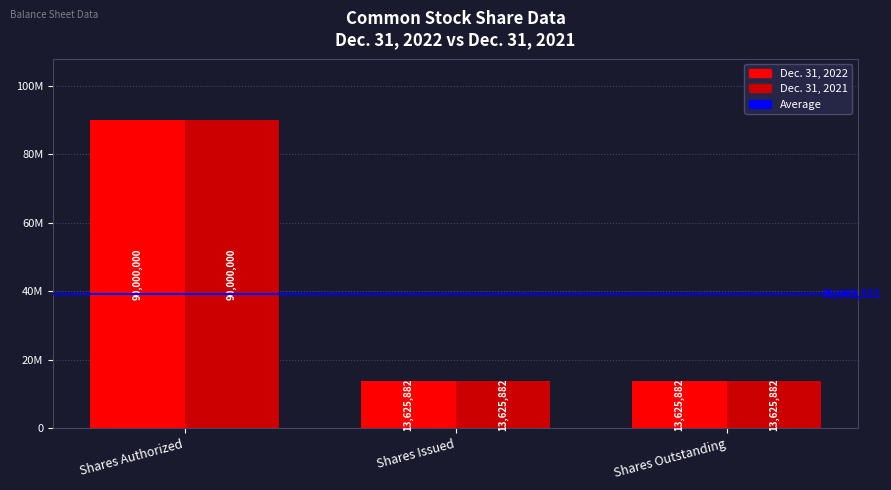

At Shares Issued, list the series in order from smallest to largest.

Dec. 31, 2022, Dec. 31, 2021